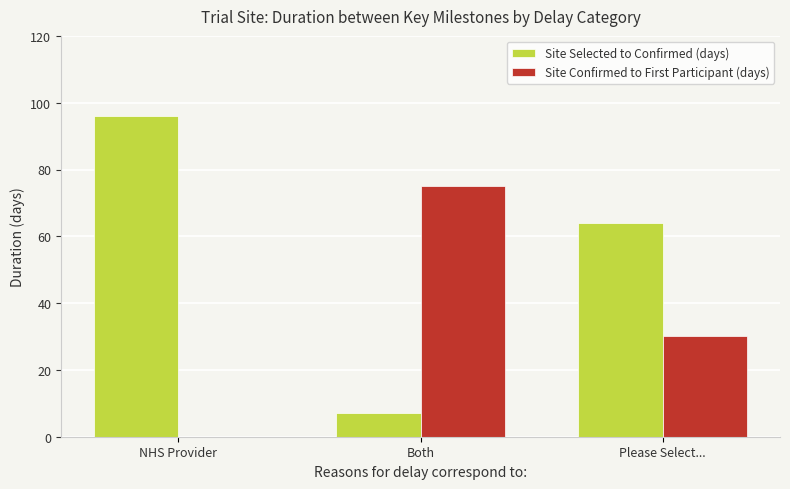

How many groups of bars are there?

3